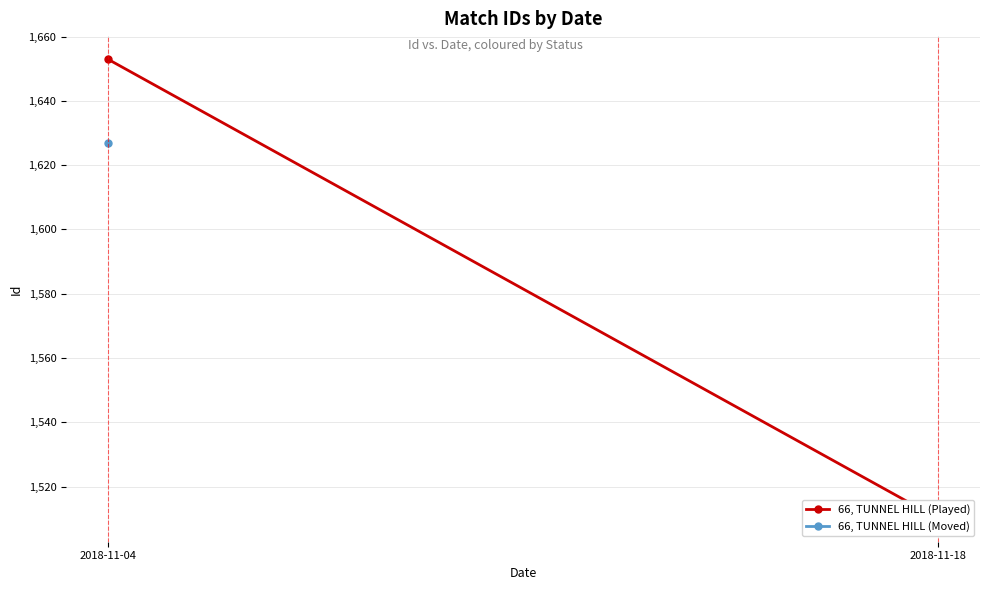

Is this an area chart (filled region under the line)?

No